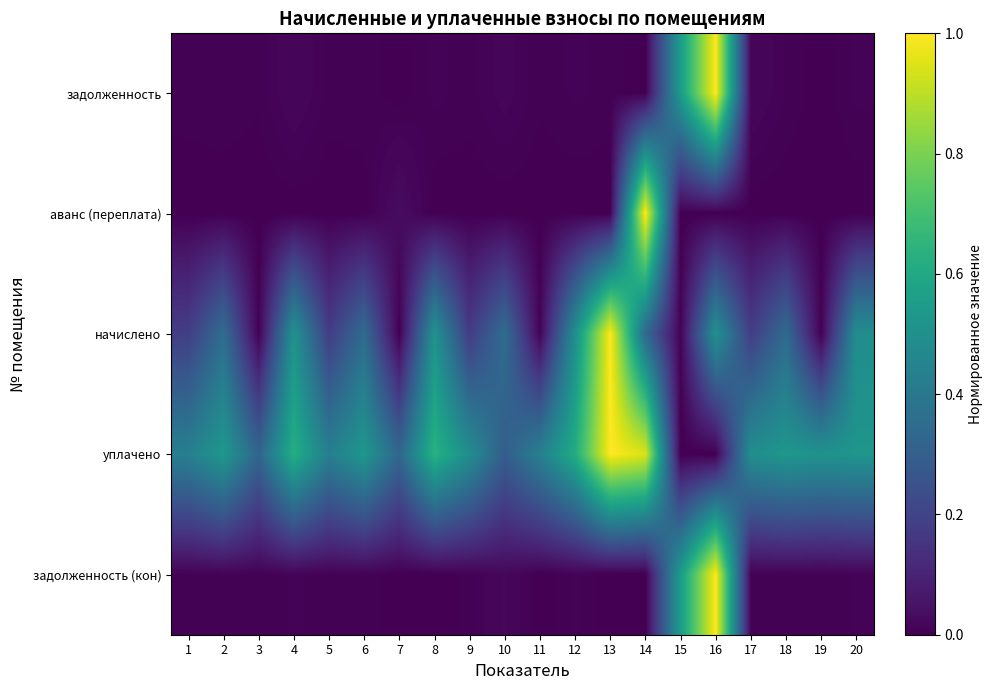

Between 1 and 4, which series saw the biggest shift?

начислено